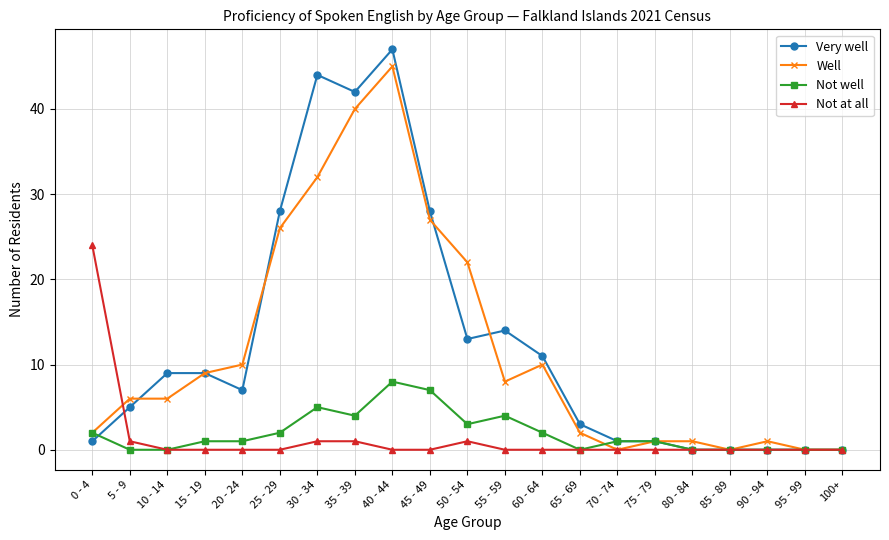

What is the spread (max minus min) of values at 65 - 69?

3